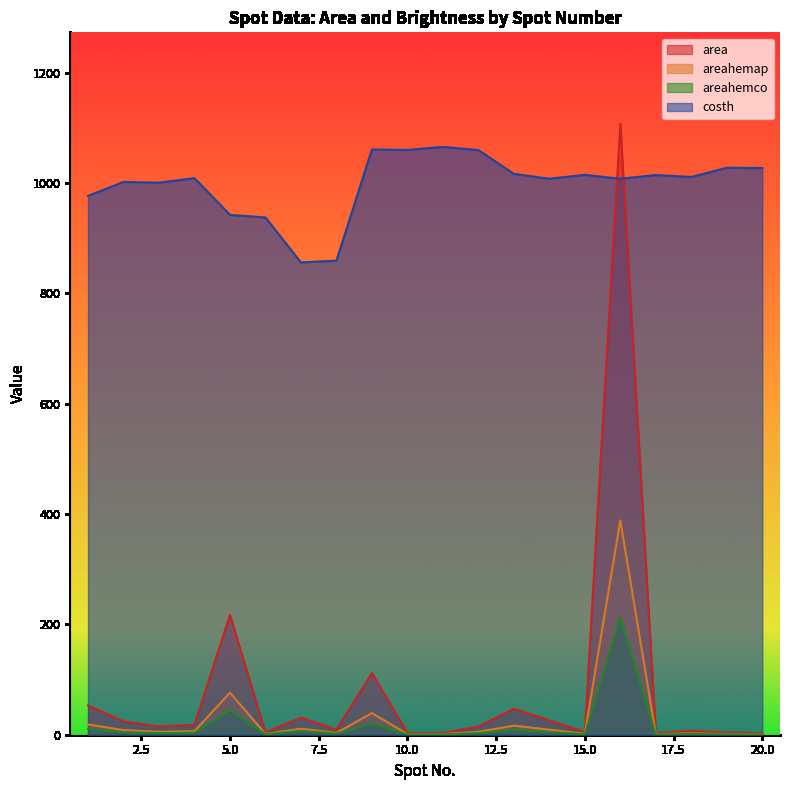

What is the value of the areahemco point at the 6th from the left?

0.8